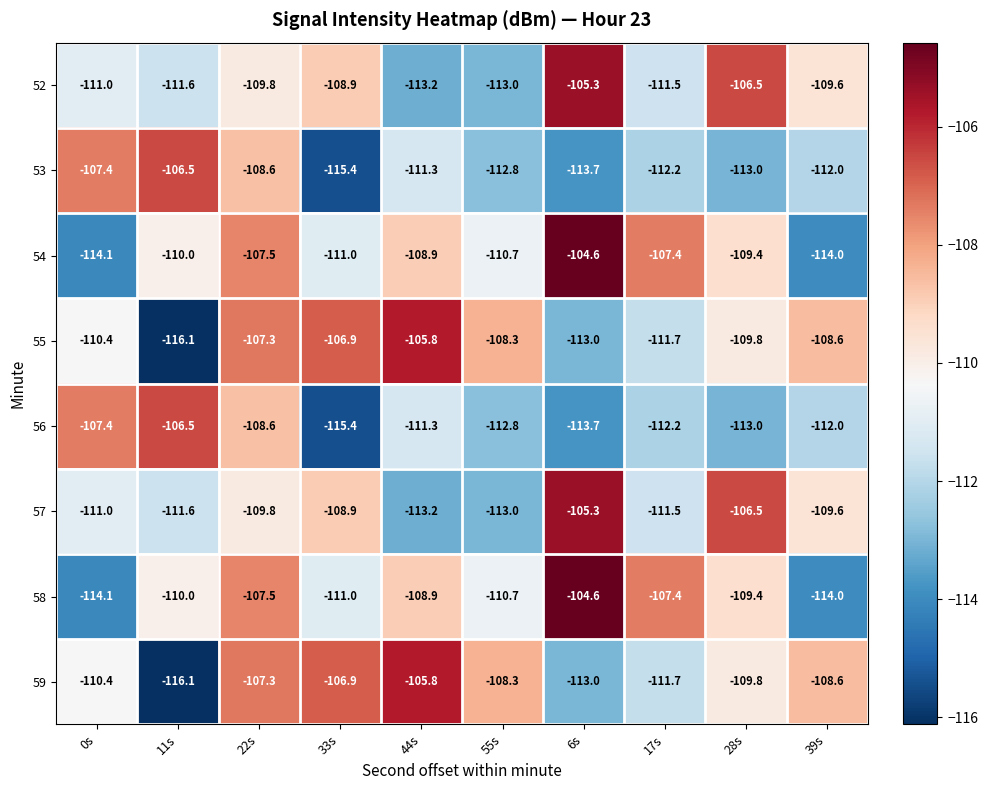

The 52 series shows -24.7 at 44s. True or false?

False